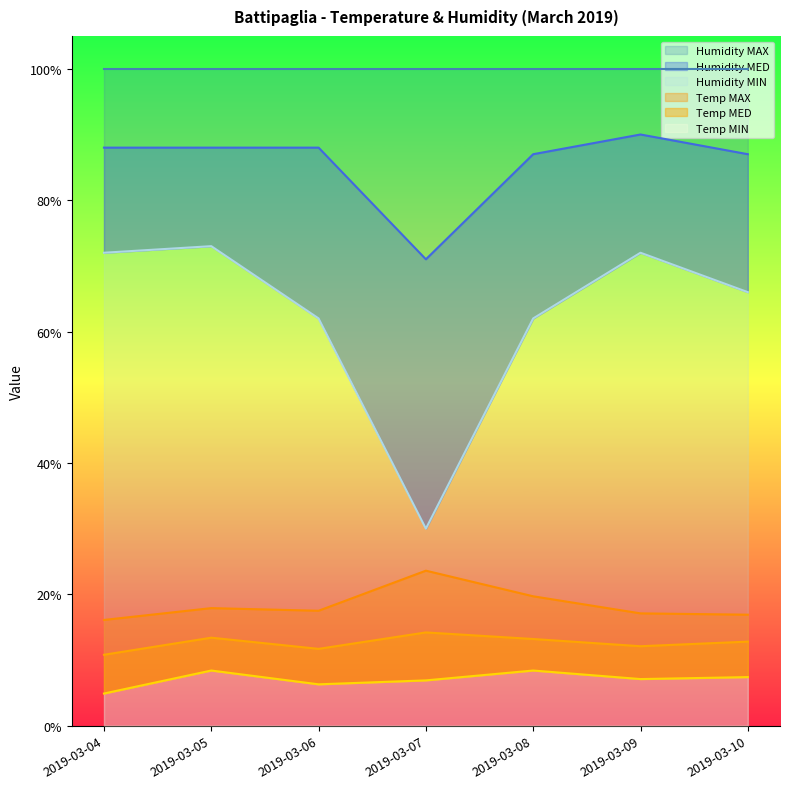

True or false: Temp MAX and Humidity MED cross at least once.

False